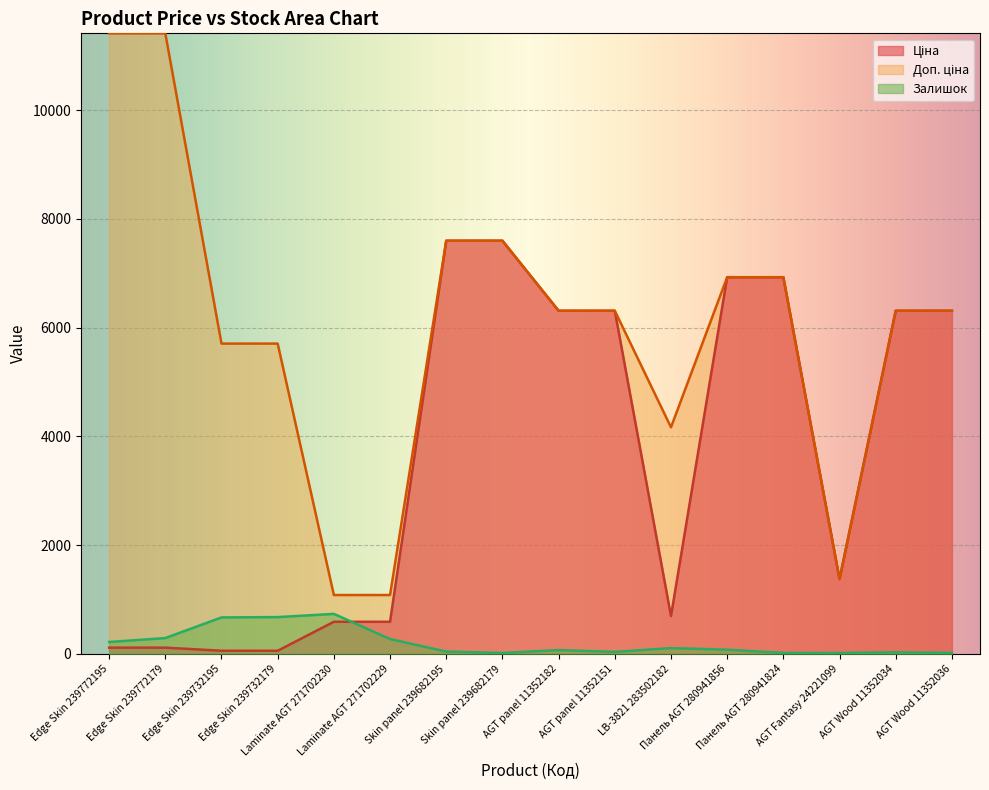

At Laminate AGT 271702229, list the series in order from smallest to largest.

Залишок, Ціна, Доп. ціна